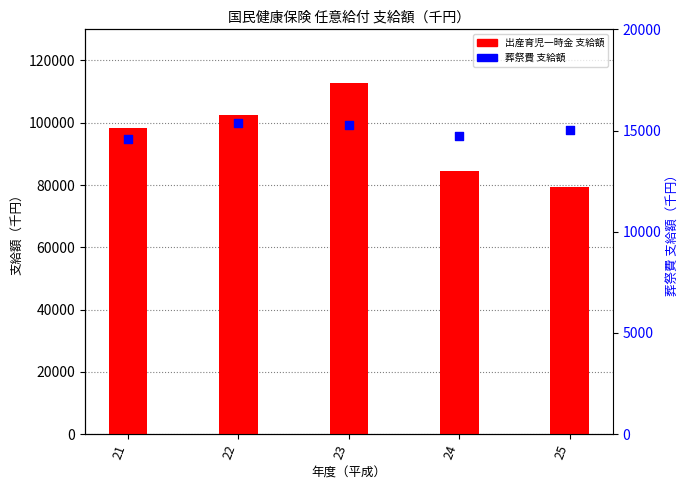

What is the total value across all series at 21?

112897